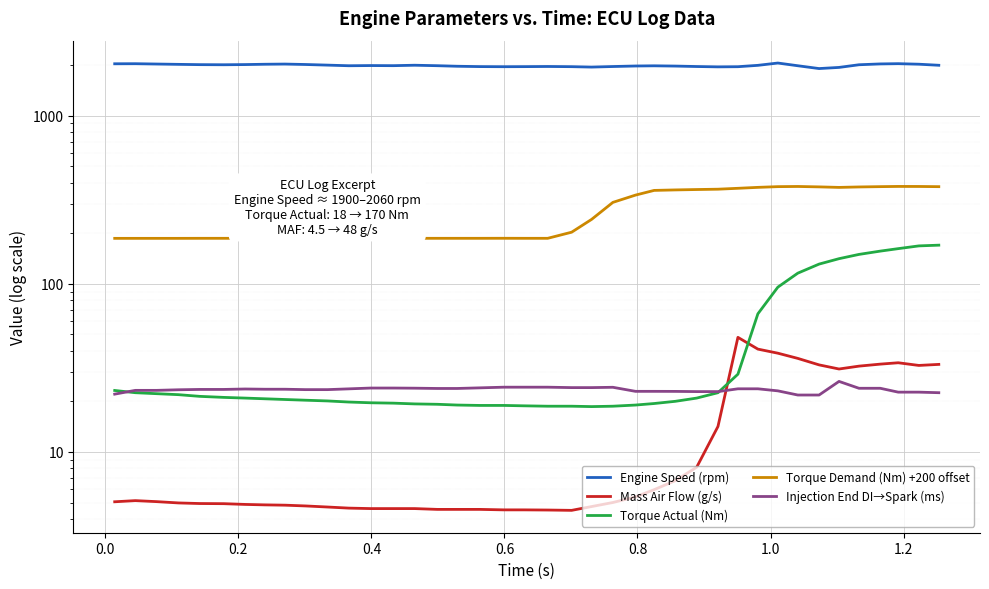

How many values in the Engine Speed (rpm) series are below 1988?

20